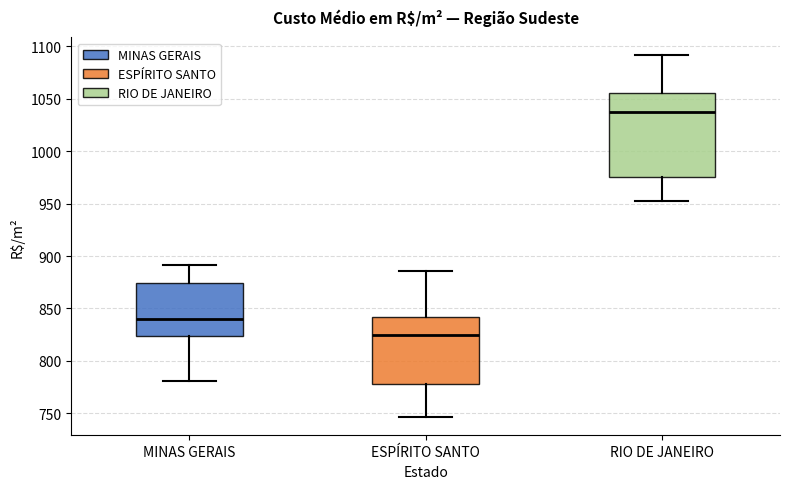

Reading left to right, read every box against the y-axis: the position of its median line, the range the box covers, and the ends of its whiskers. The values are not printed on the chart, so give them approximately, as read against the axis.

MINAS GERAIS: median 840, box 825 to 875, whiskers 780 to 890
ESPÍRITO SANTO: median 825, box 780 to 840, whiskers 745 to 885
RIO DE JANEIRO: median 1040, box 975 to 1055, whiskers 955 to 1090